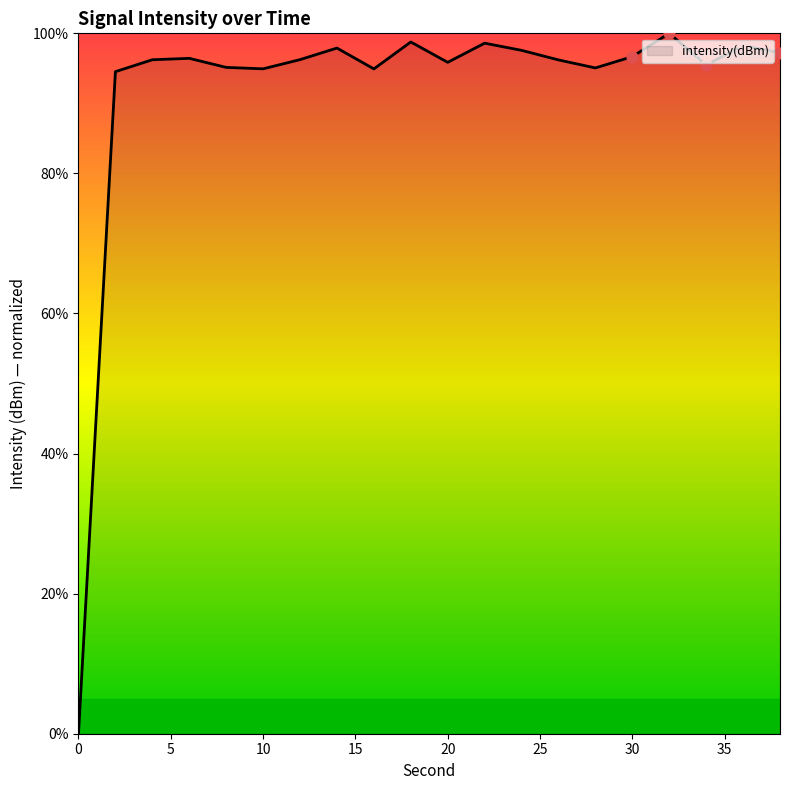

What is the difference between the maximum and minimum values?

100.0